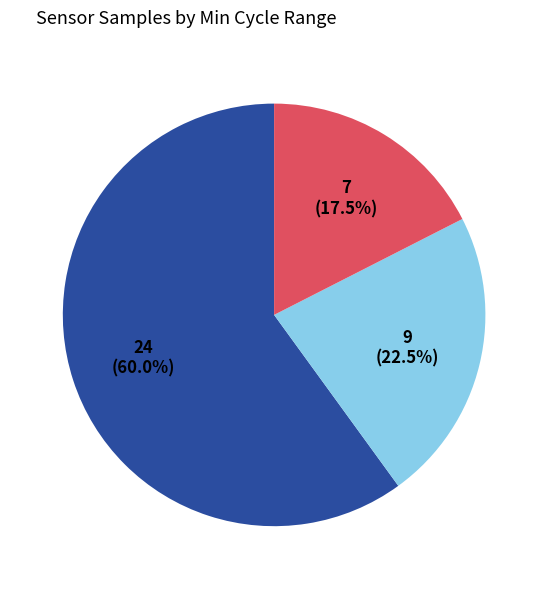

Does any single category account for the majority?

Yes